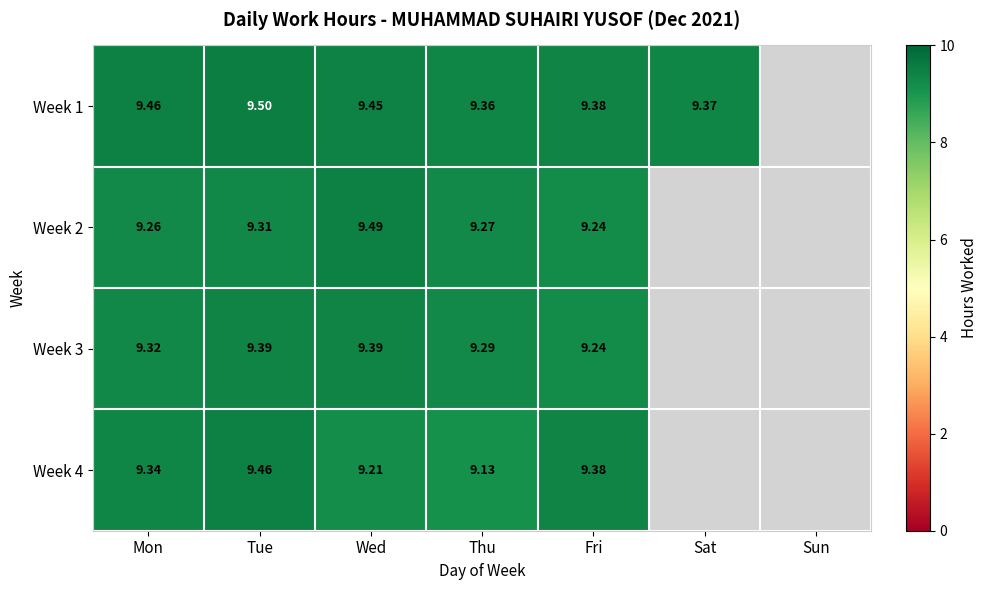

What is the total value across all series at Mon?

37.4